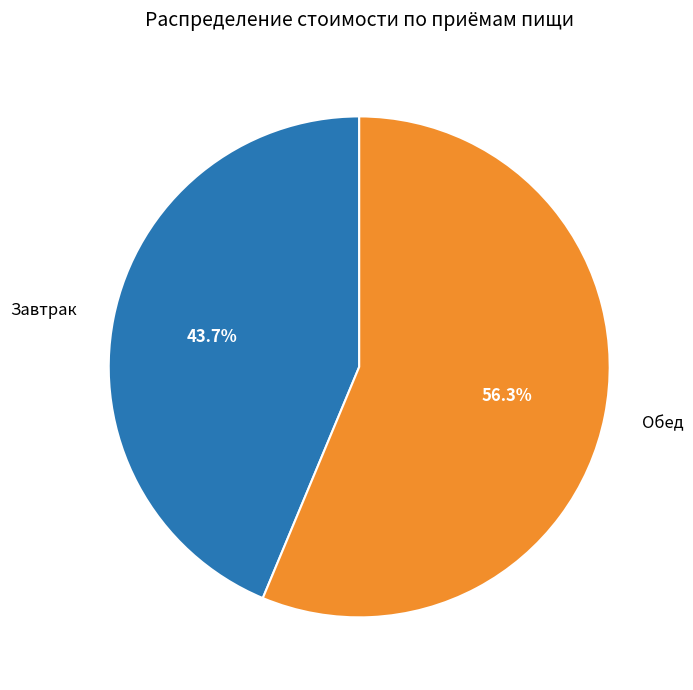

How many slices are in this pie chart?

2